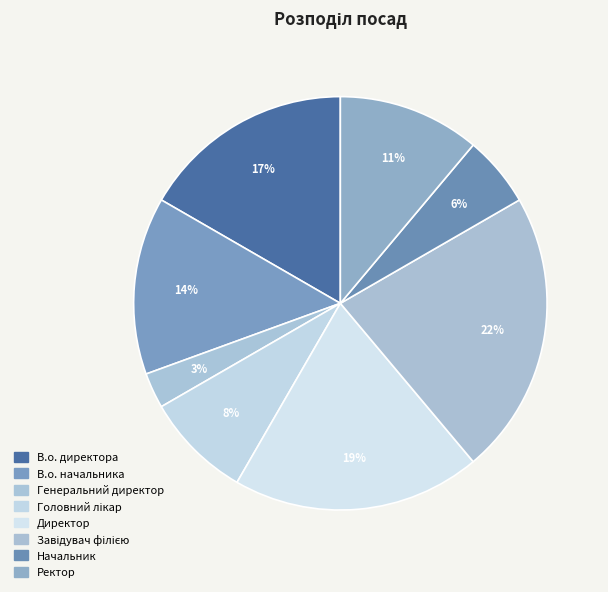

Count the number of slices in the pie.

8